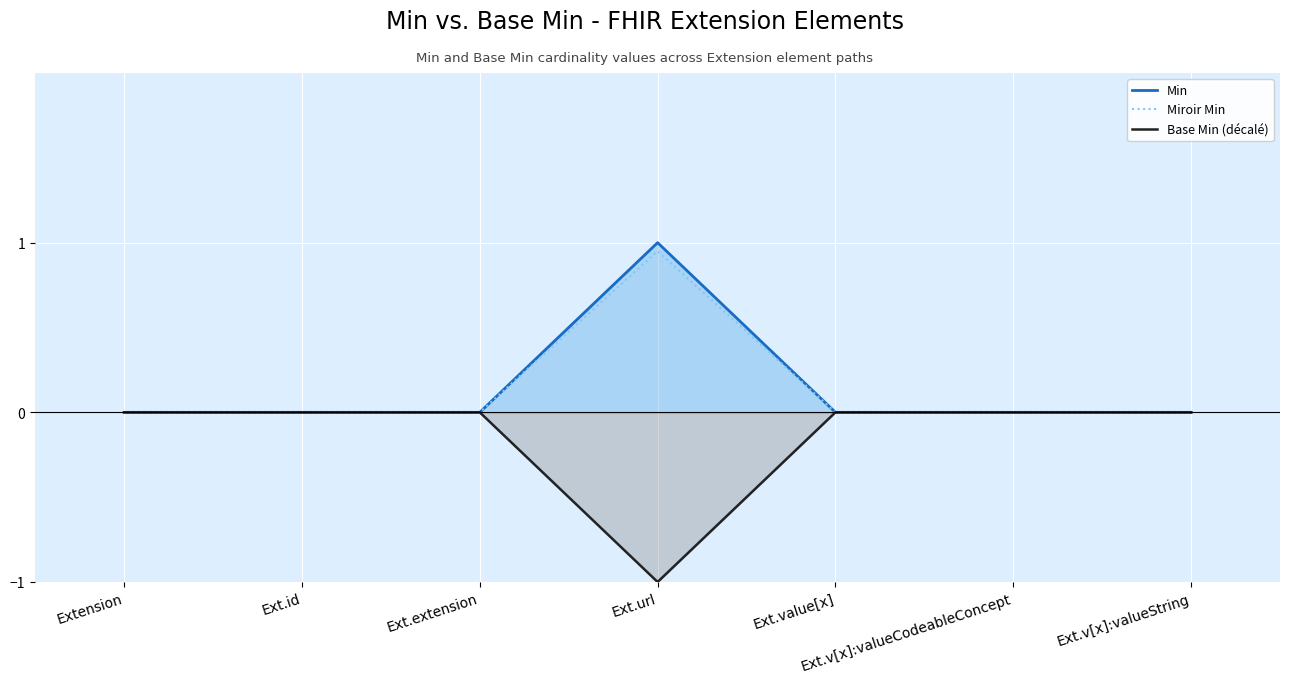

What are all the series names shown in the legend?

Min, Miroir Min, Base Min (décalé)